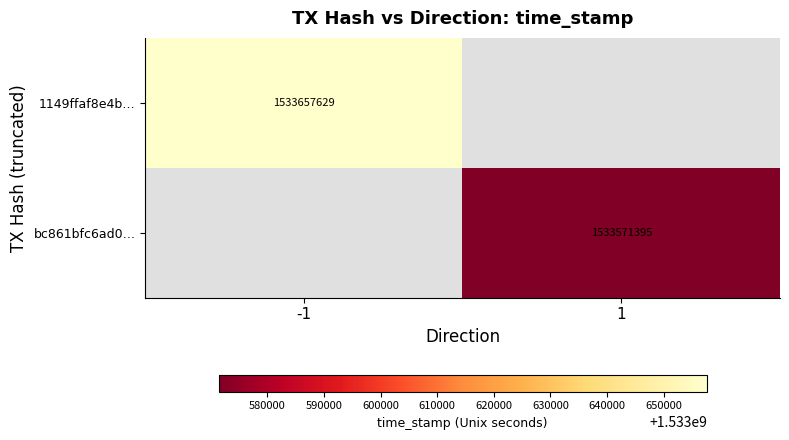

What is the greatest value displayed?

1533657629.0